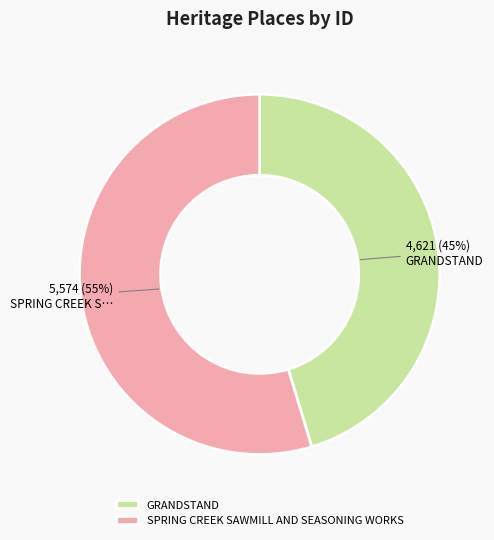

Do SPRING CREEK SAWMILL AND SEASONING WORKS and GRANDSTAND together represent more than half of the pie?

Yes